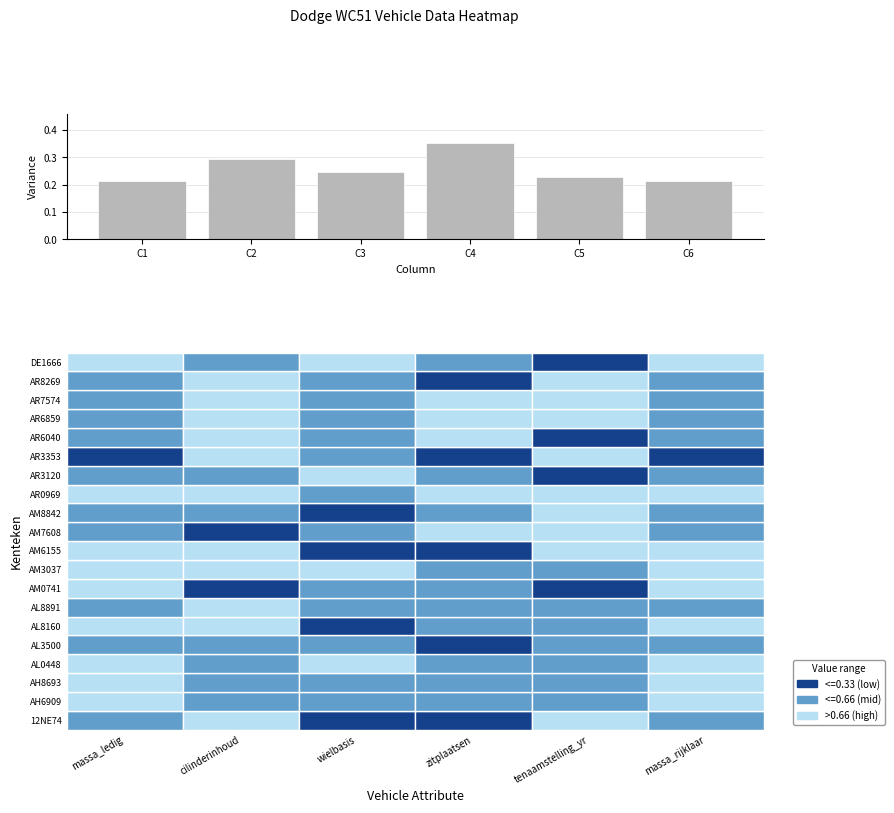

What is the sum of the values at C2 and C5?

0.5